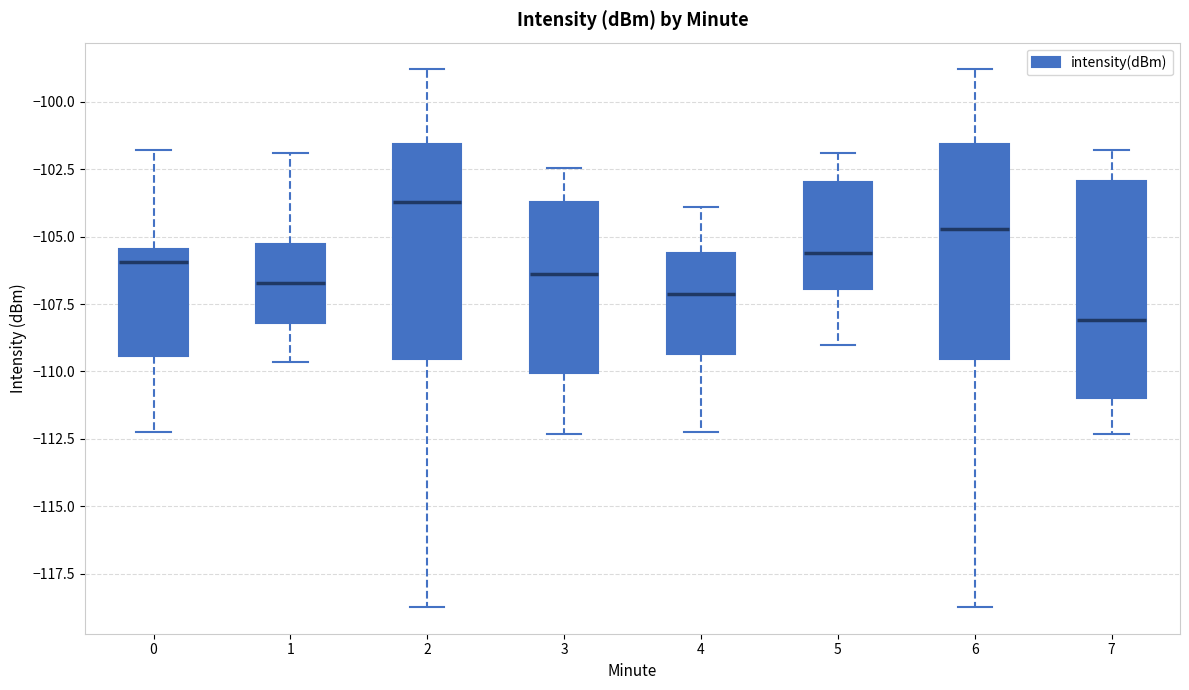

Reading left to right, read every box against the y-axis: the position of its median line, the range the box covers, and the ends of its whiskers. The values are not printed on the chart, so give them approximately, as read against the axis.

0: median -106.0, box -109.5 to -105.5, whiskers -112.5 to -102.0
1: median -106.5, box -108.0 to -105.5, whiskers -109.5 to -102.0
2: median -103.5, box -109.5 to -101.5, whiskers -118.5 to -99.0
3: median -106.5, box -110.0 to -103.5, whiskers -112.5 to -102.5
4: median -107.0, box -109.5 to -105.5, whiskers -112.5 to -104.0
5: median -105.5, box -107.0 to -103.0, whiskers -109.0 to -102.0
6: median -104.5, box -109.5 to -101.5, whiskers -118.5 to -99.0
7: median -108.0, box -111.0 to -103.0, whiskers -112.5 to -102.0